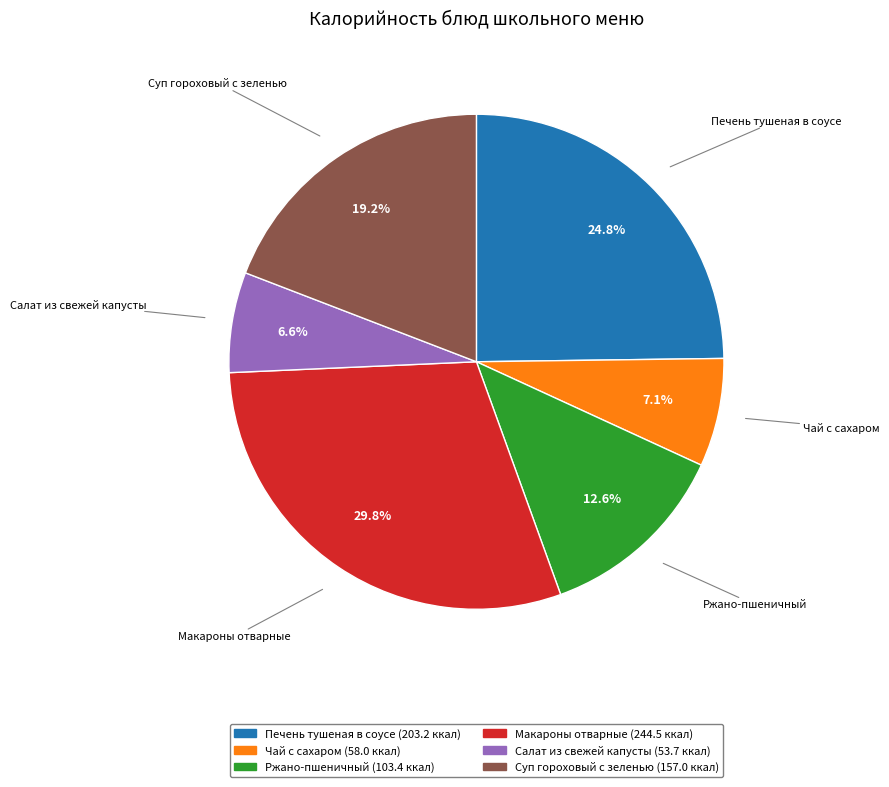

Rank the categories by value from lowest to highest.

Салат из свежей капусты, Чай с сахаром, Ржано-пшеничный, Суп гороховый с зеленью, Печень тушеная в соусе, Макароны отварные